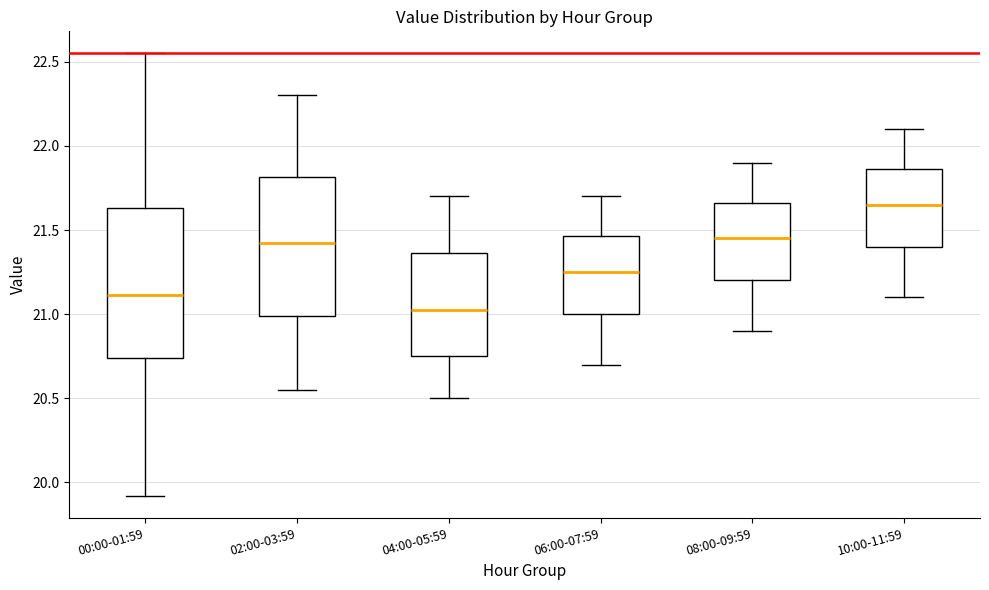

Which box has the highest median line?

10:00-11:59